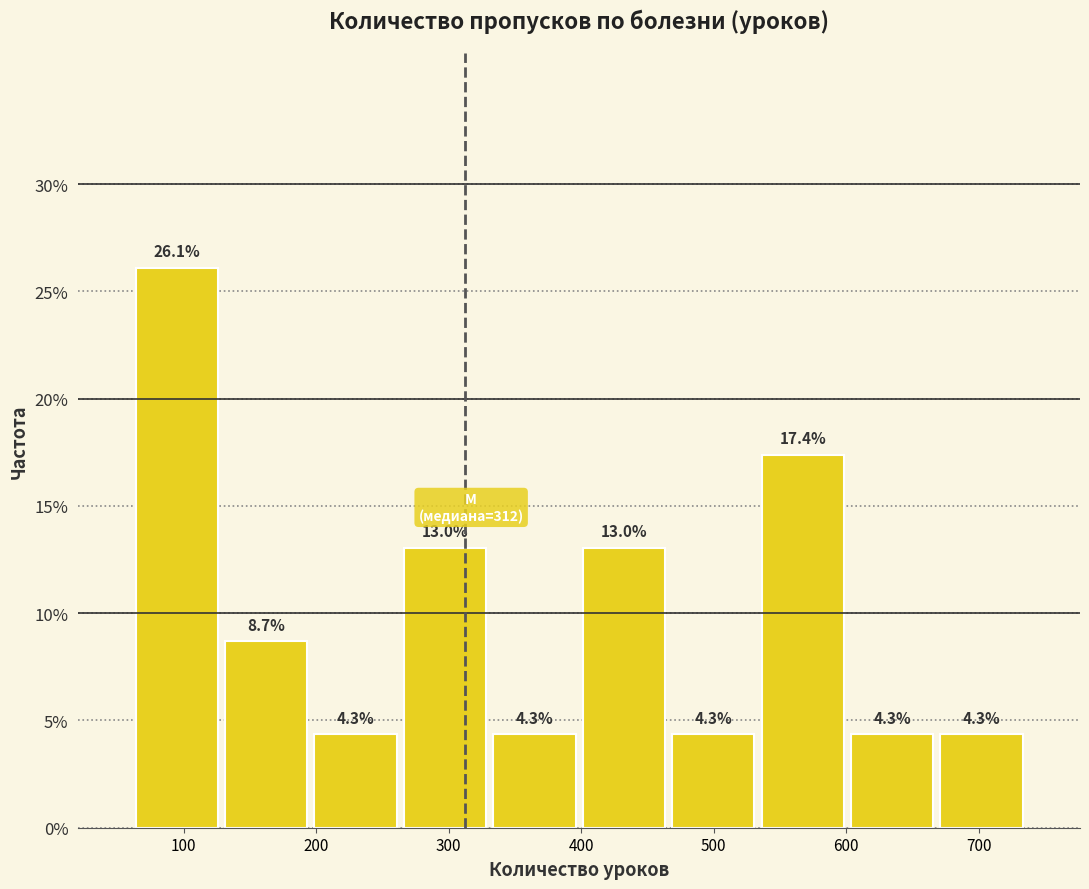

What is the height of the bar covering 330 to 400 on the x-axis? The bar edges are not printed on the chart, so give them approximately, as read against the axis.

4.3